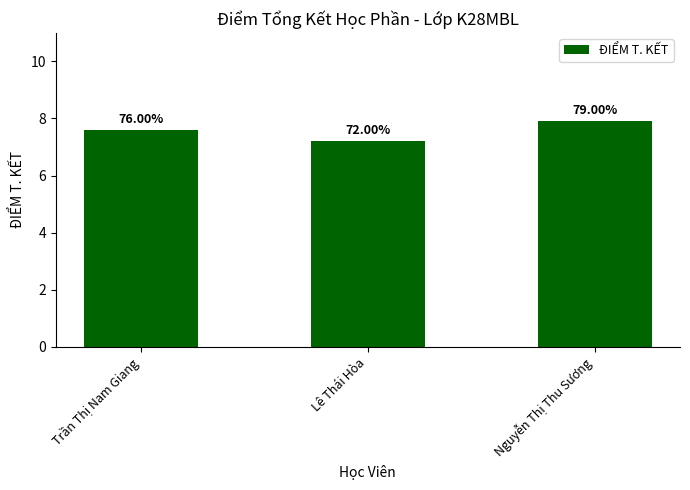

What position from the right is Trần Thị Nam Giang?

3